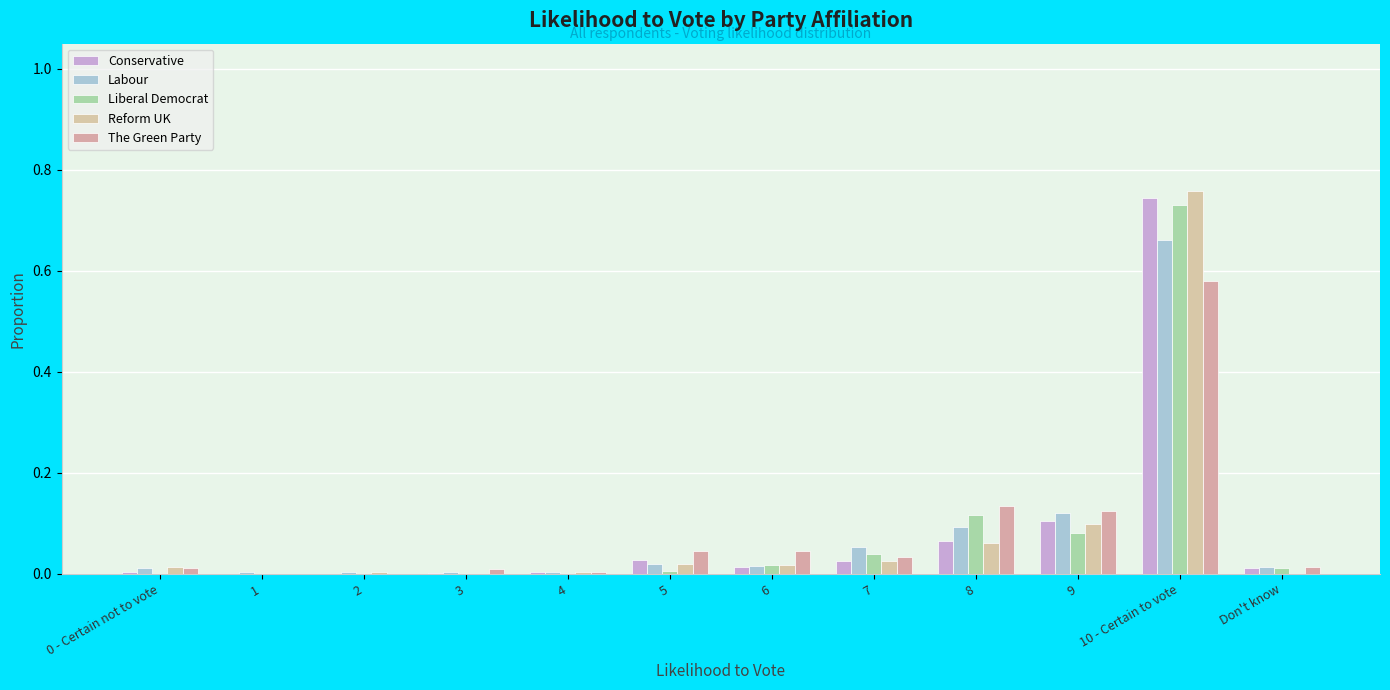

At which category does the chart reach its minimum across all series?

1